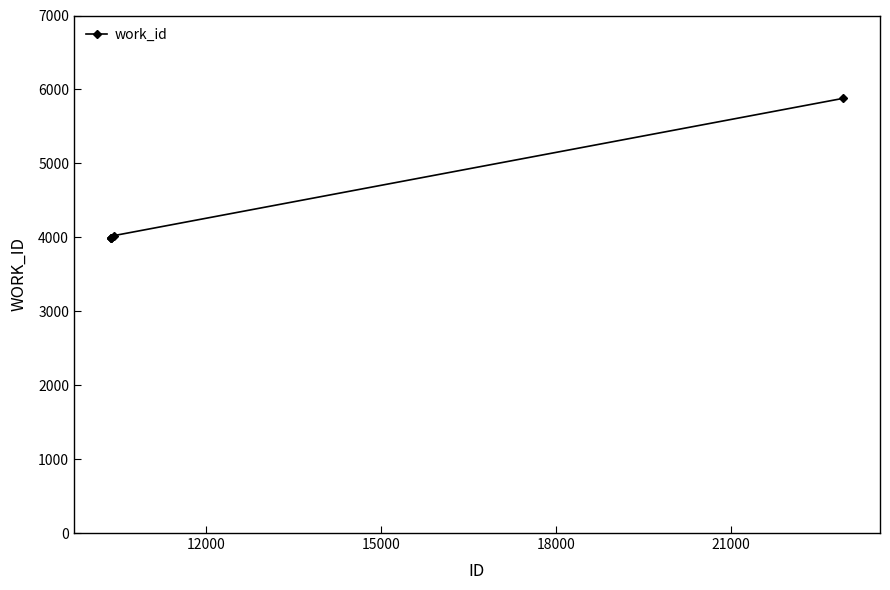

What is the difference between the maximum and minimum values?

1888